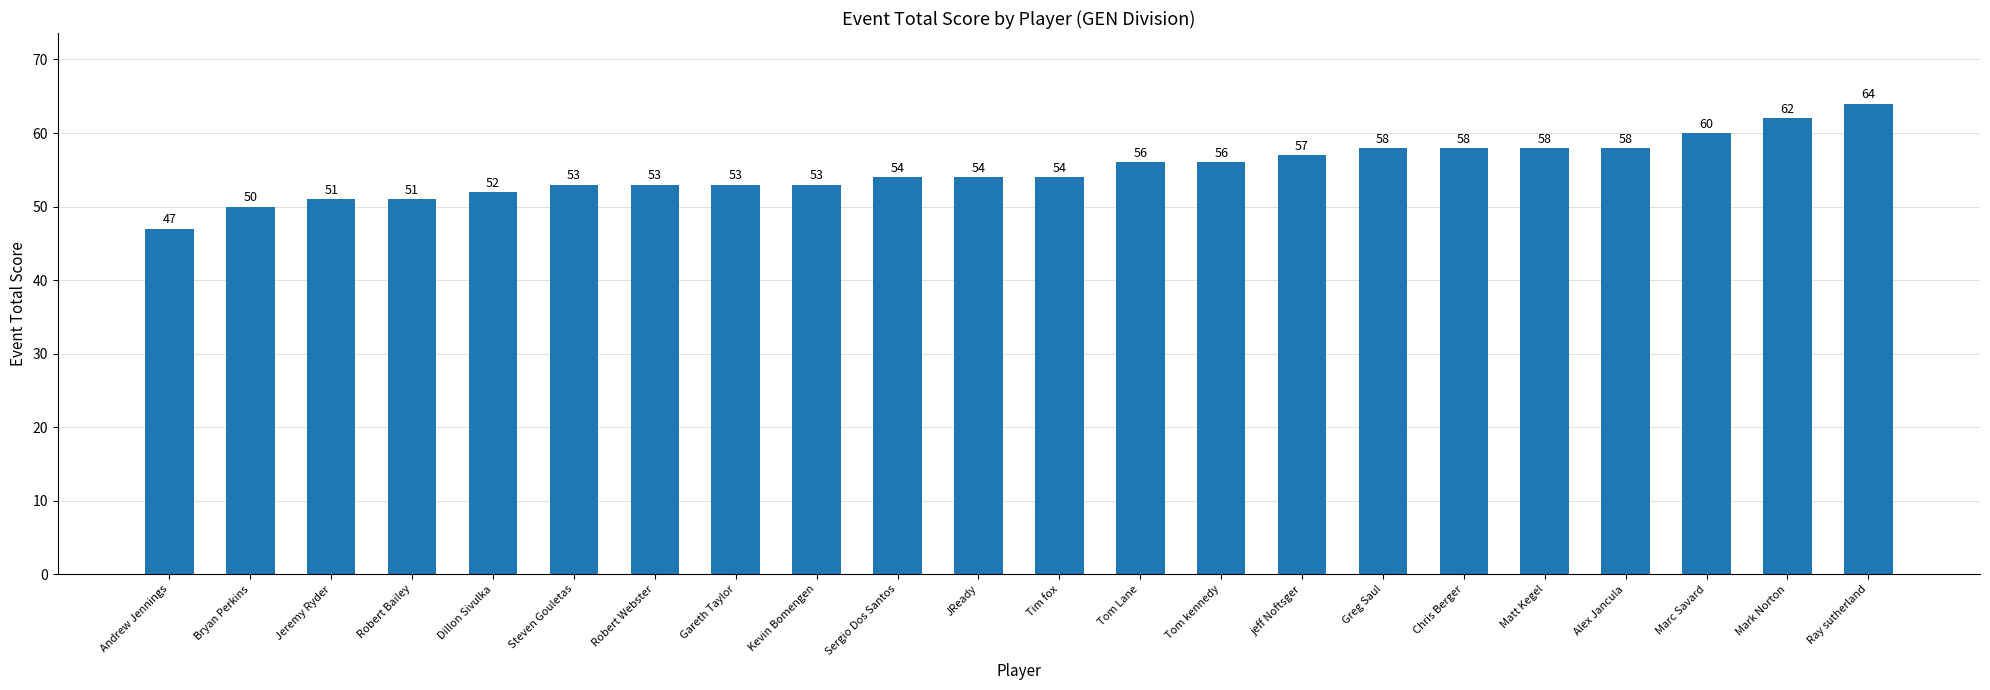

True or false: the data shows 19 at Sergio Dos Santos.

False